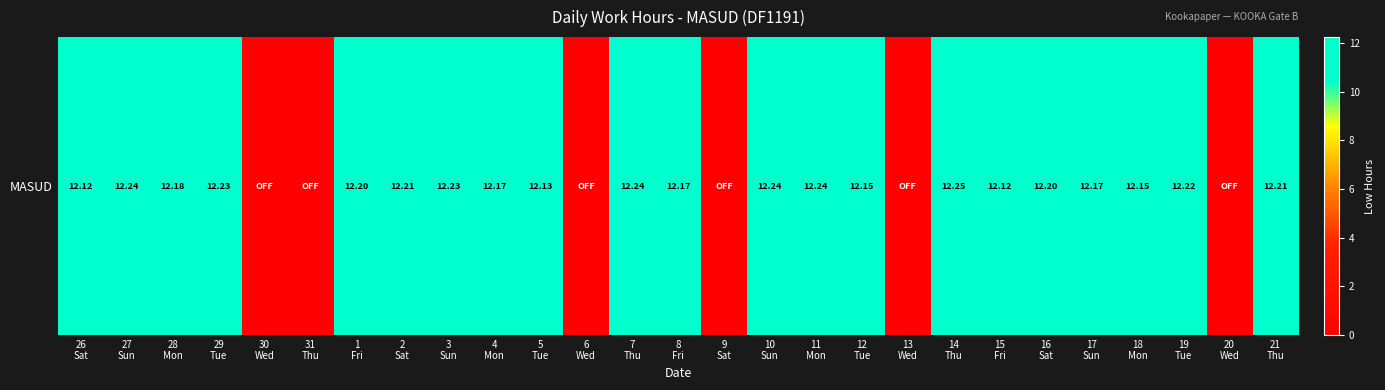

Rank the categories by value from lowest to highest.

30
Wed, 31
Thu, 6
Wed, 9
Sat, 13
Wed, 20
Wed, 26
Sat, 15
Fri, 5
Tue, 12
Tue, 18
Mon, 4
Mon, 8
Fri, 17
Sun, 28
Mon, 1
Fri, 16
Sat, 2
Sat, 21
Thu, 19
Tue, 29
Tue, 3
Sun, 27
Sun, 7
Thu, 10
Sun, 11
Mon, 14
Thu